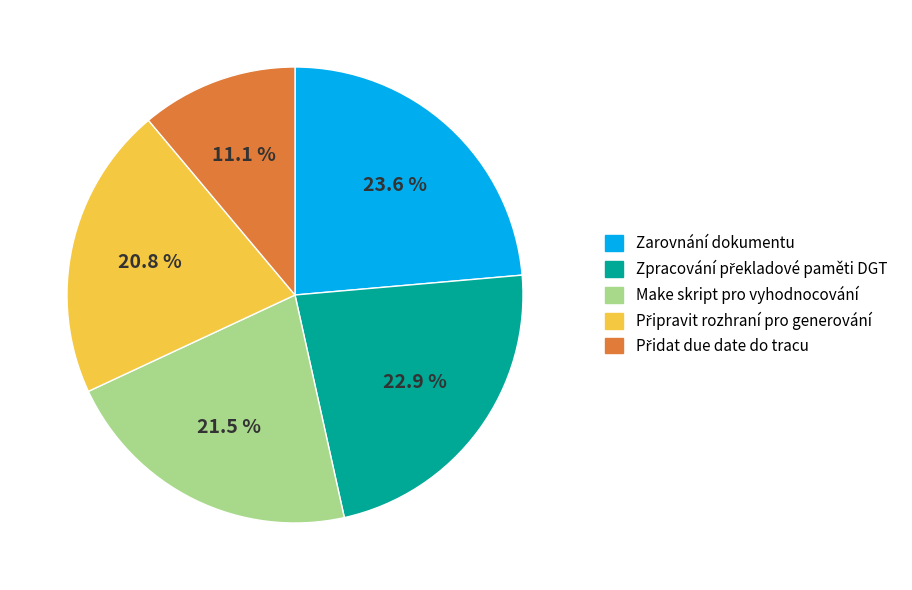

Do Zarovnání dokumentu and Make skript pro vyhodnocování together represent more than half of the pie?

No